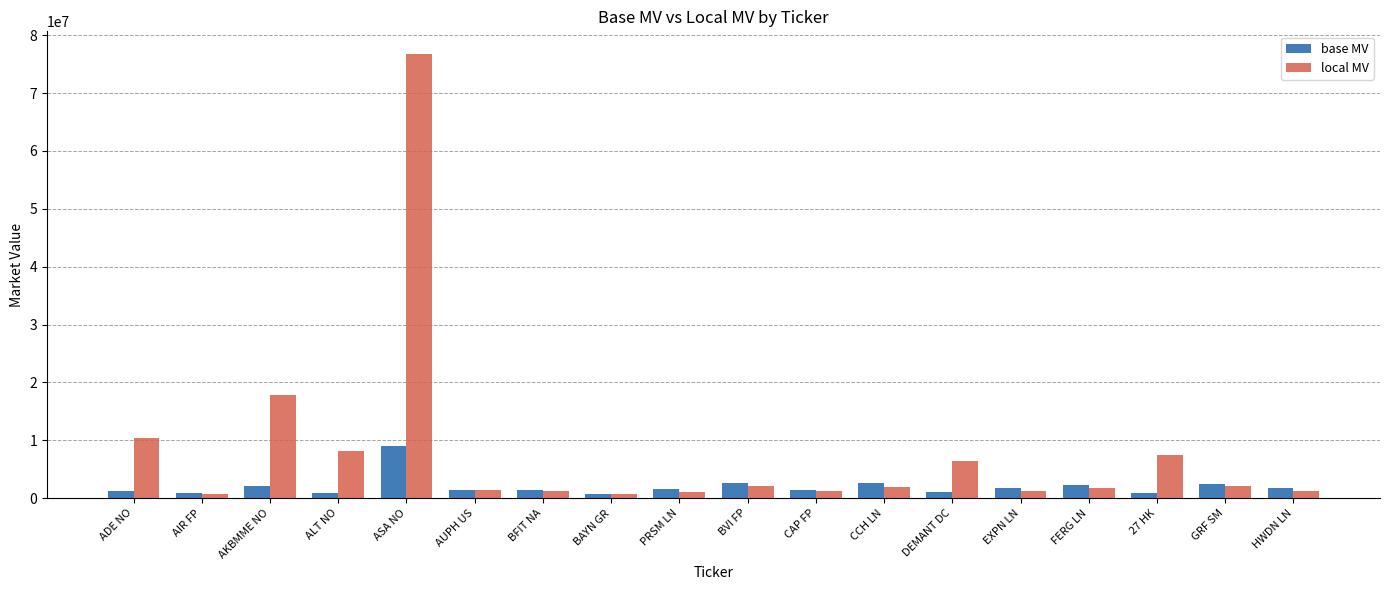

What is the total value across all series at ASA NO?

85812648.0